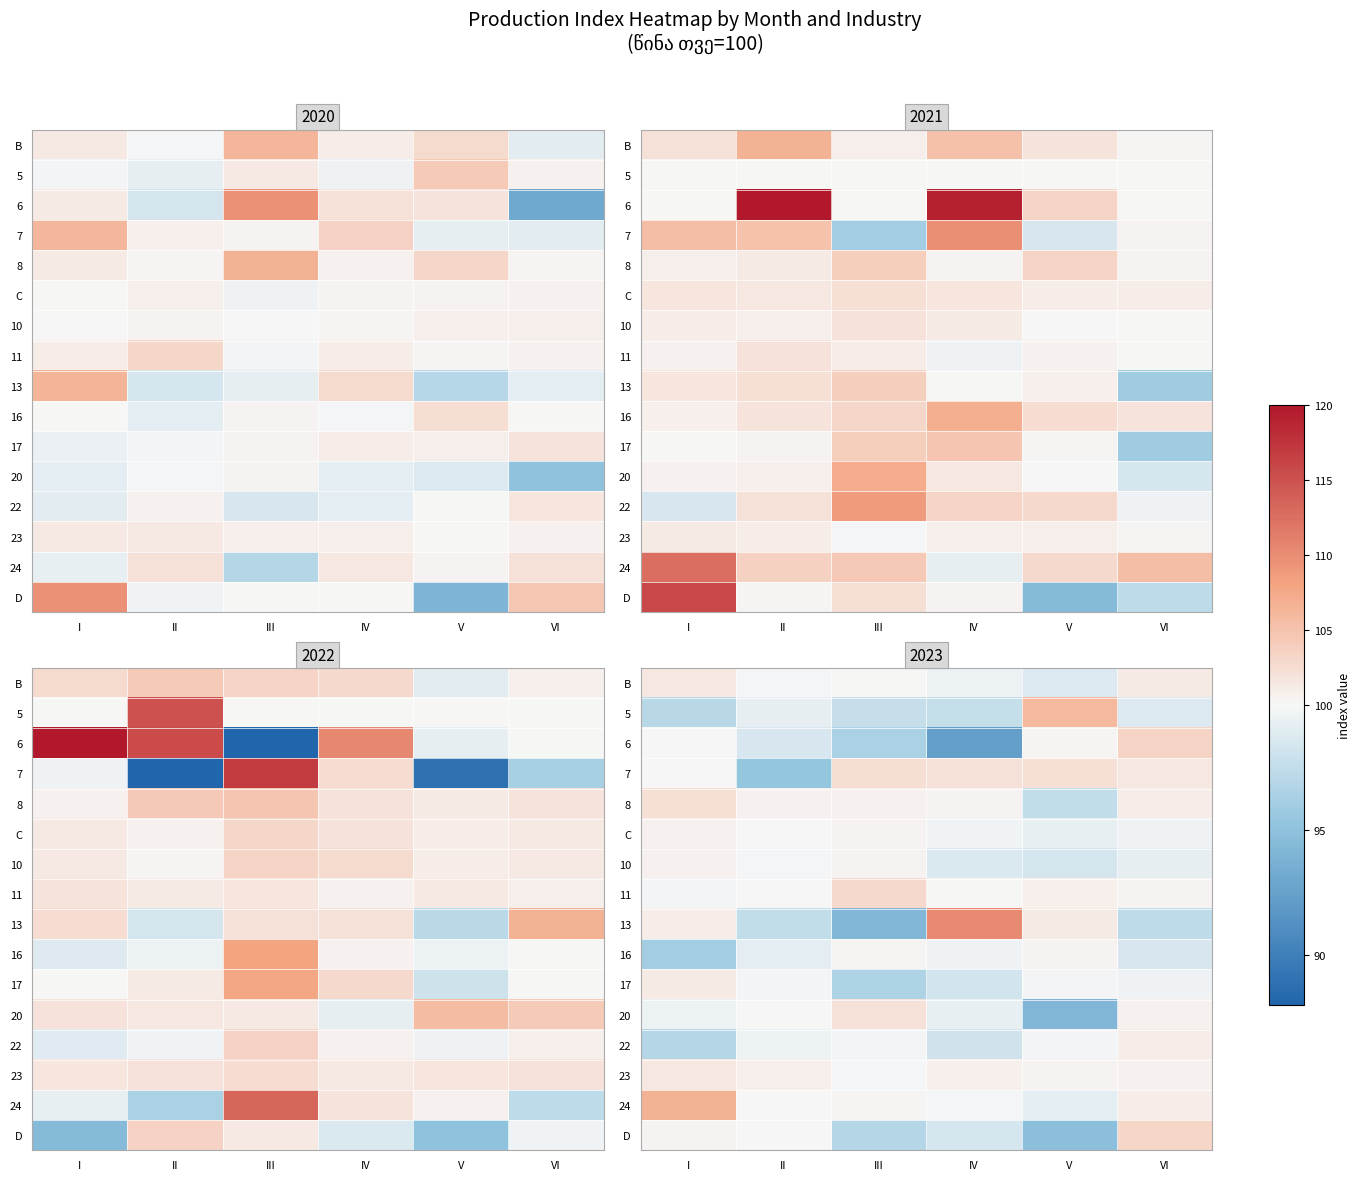

At which category is the sum across all series the highest?

VI